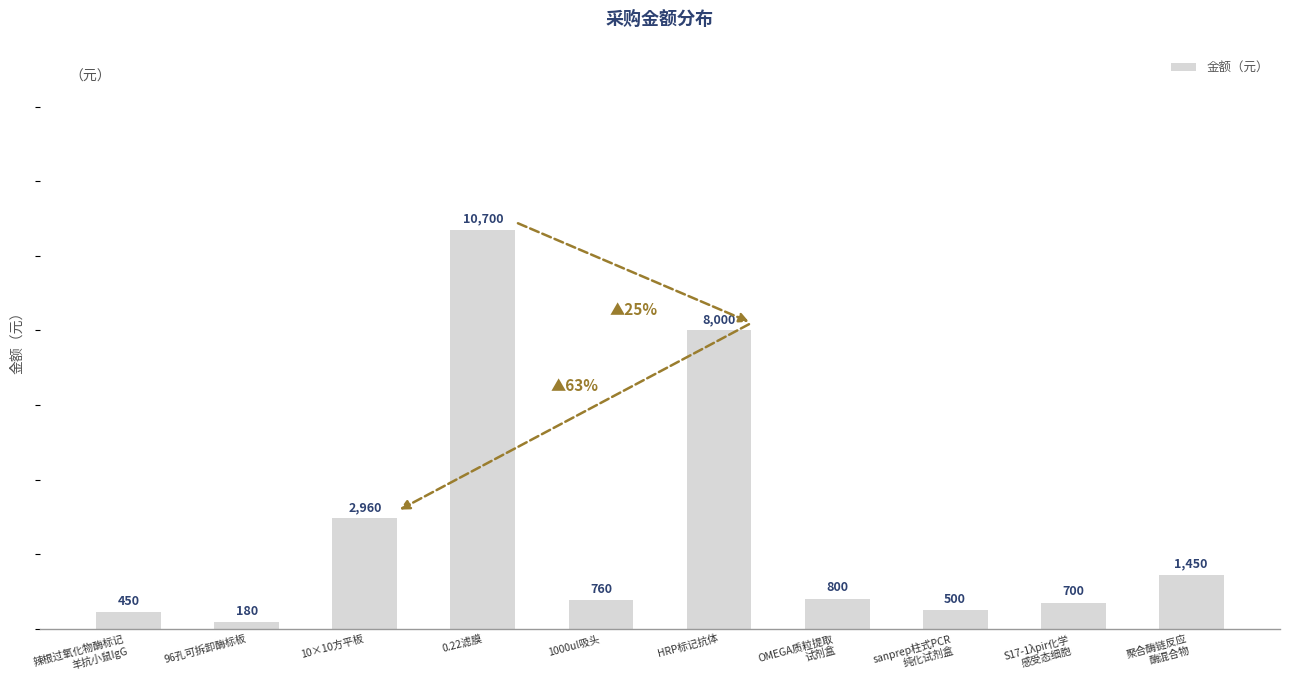

What is the value of the 2nd bar from the left?

180